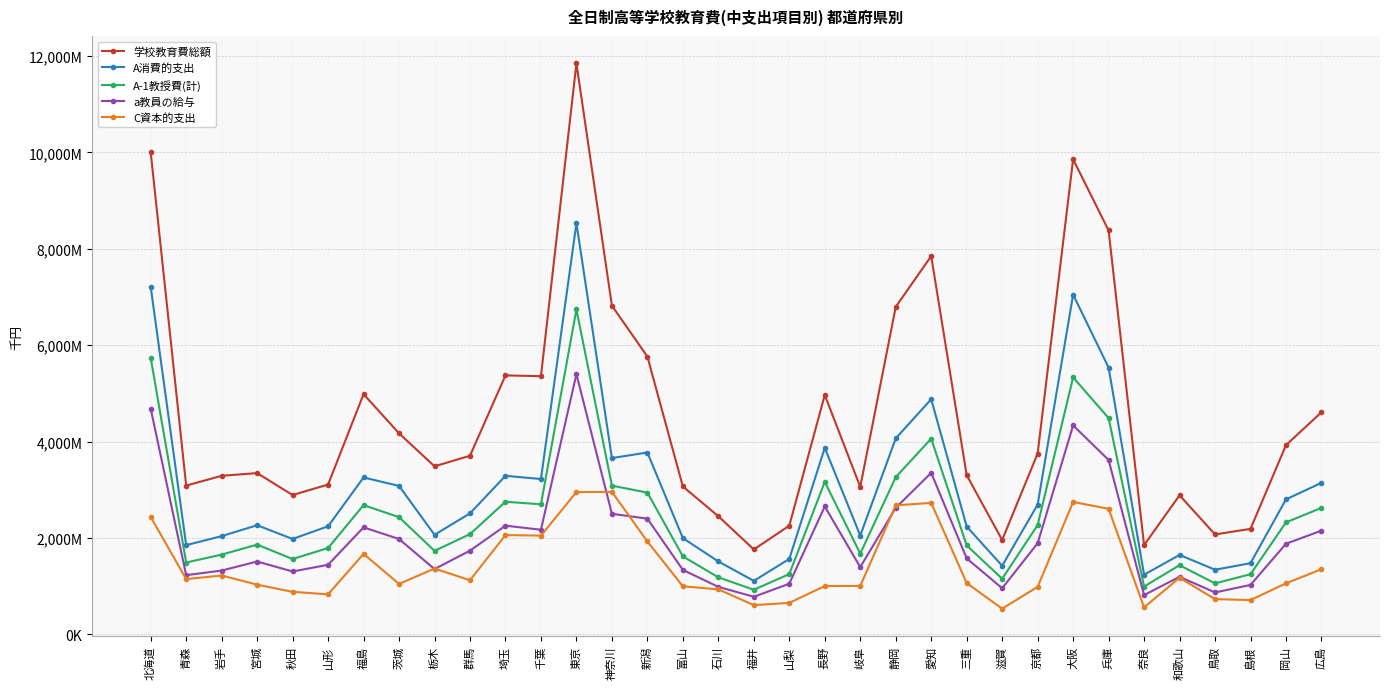

What position from the left is 三重?

24